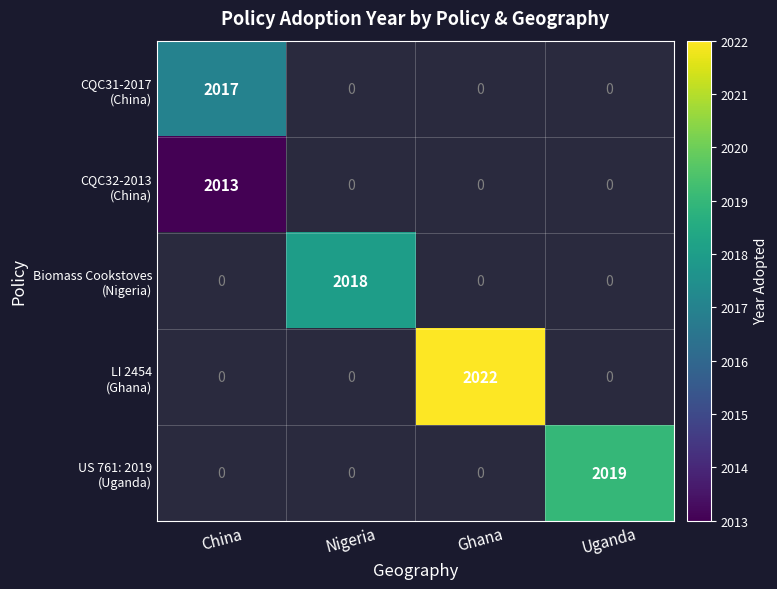

What is the highest value of the CQC31-2017 (China) series?

2017.0